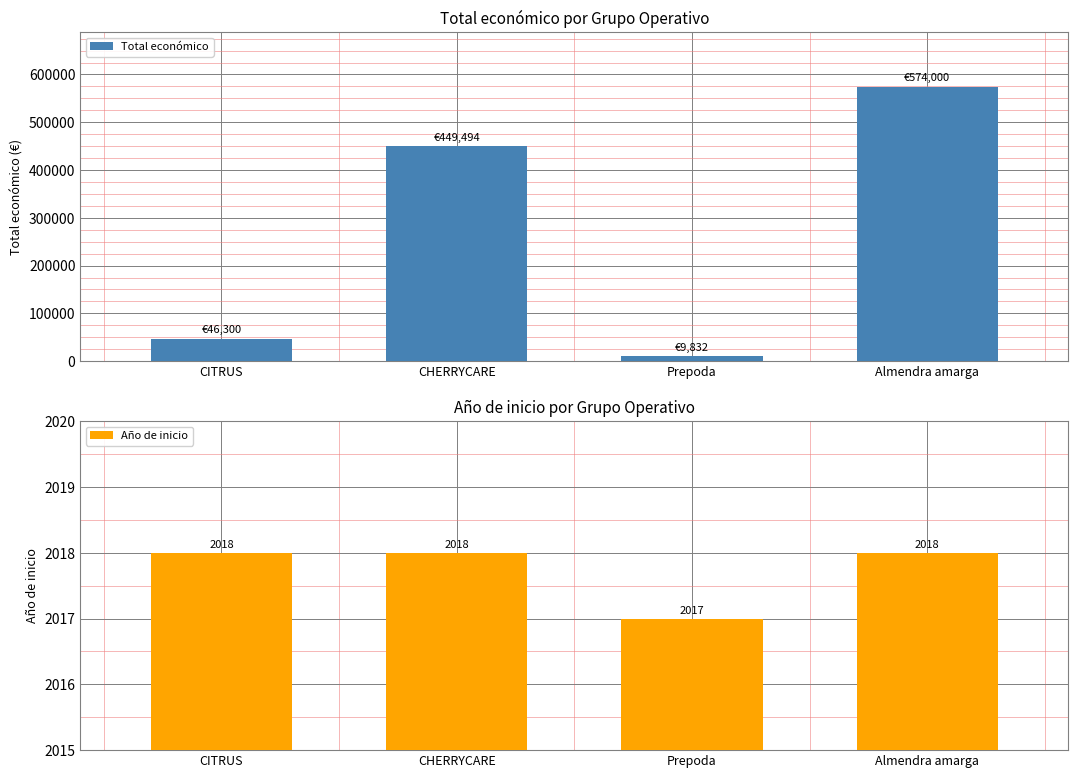

What is the lowest value of the Total económico series?

9832